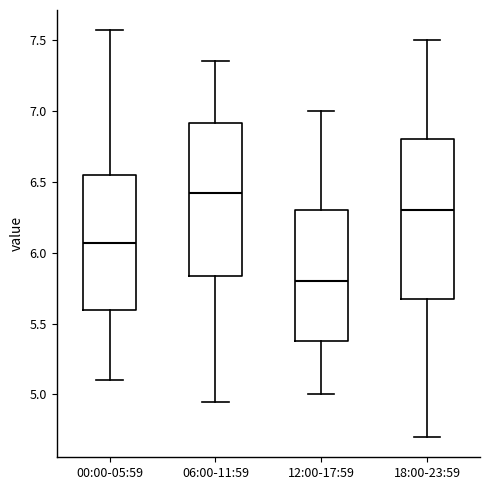

Reading left to right, transcribe this box plot: for each box, give where its median line is, the range the box spans, and where its two whiskers end, as read against the y-axis. The values are not printed on the chart, so give them approximately, as read against the axis.

00:00-05:59: median 6.05, box 5.60 to 6.55, whiskers 5.10 to 7.55
06:00-11:59: median 6.45, box 5.85 to 6.90, whiskers 4.95 to 7.35
12:00-17:59: median 5.80, box 5.40 to 6.30, whiskers 5.00 to 7.00
18:00-23:59: median 6.30, box 5.70 to 6.80, whiskers 4.70 to 7.50